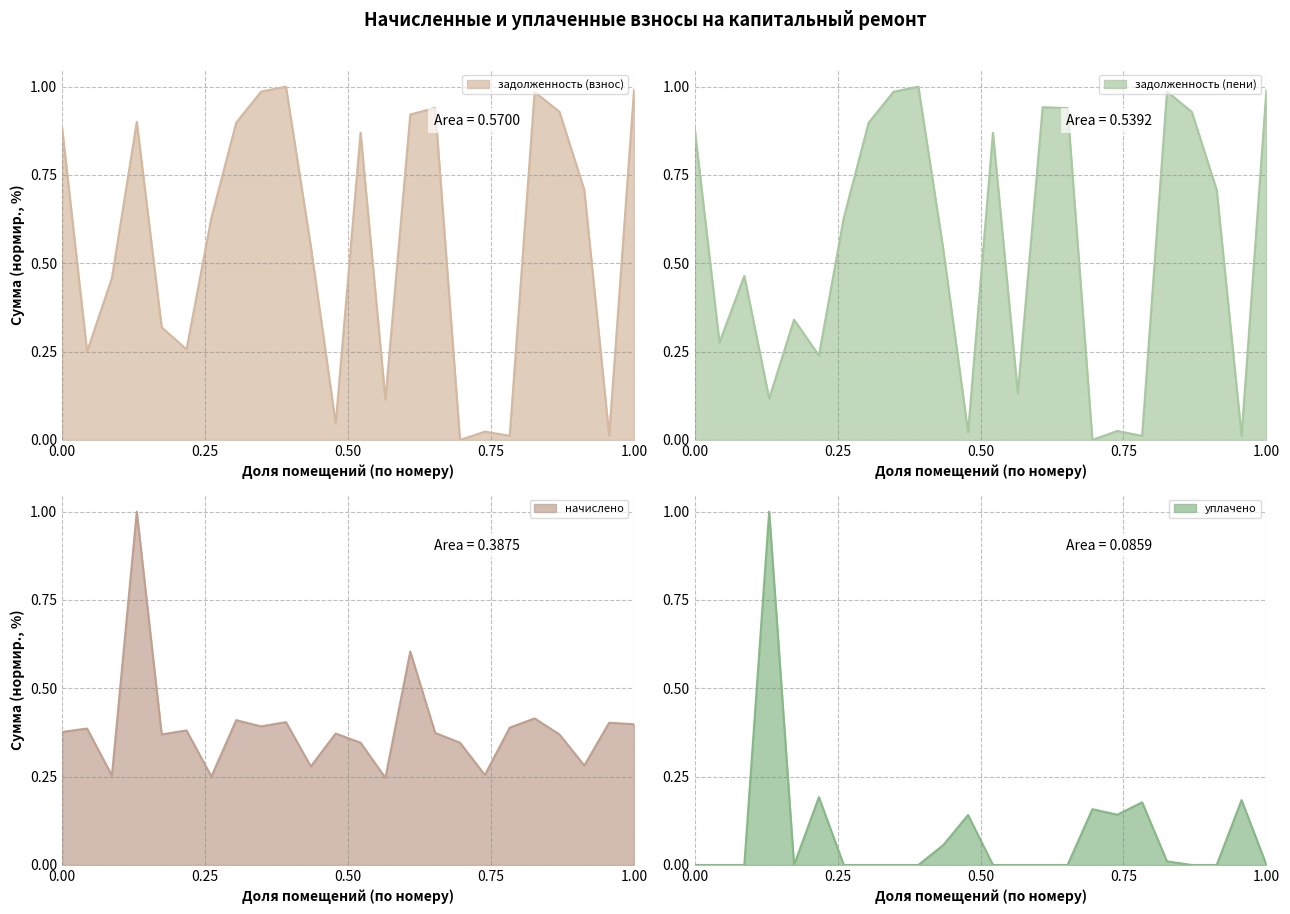

What is the highest value of the начислено series?

1.0